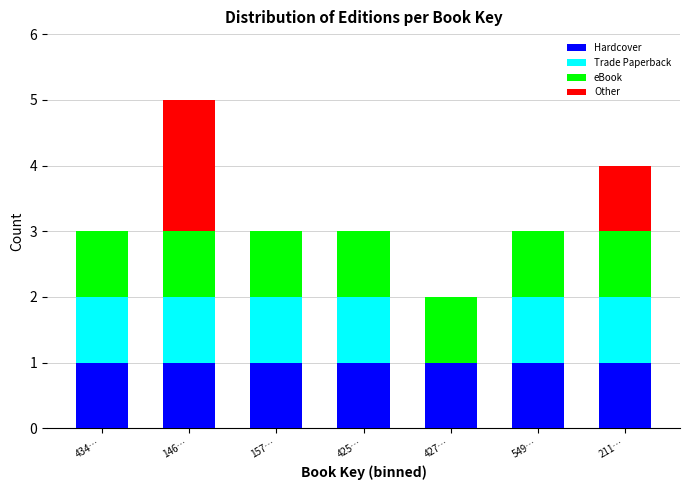

Reading left to right, what are the values for Hardcover?

434…=1	146…=1	157…=1	425…=1	427…=1	549…=1	211…=1